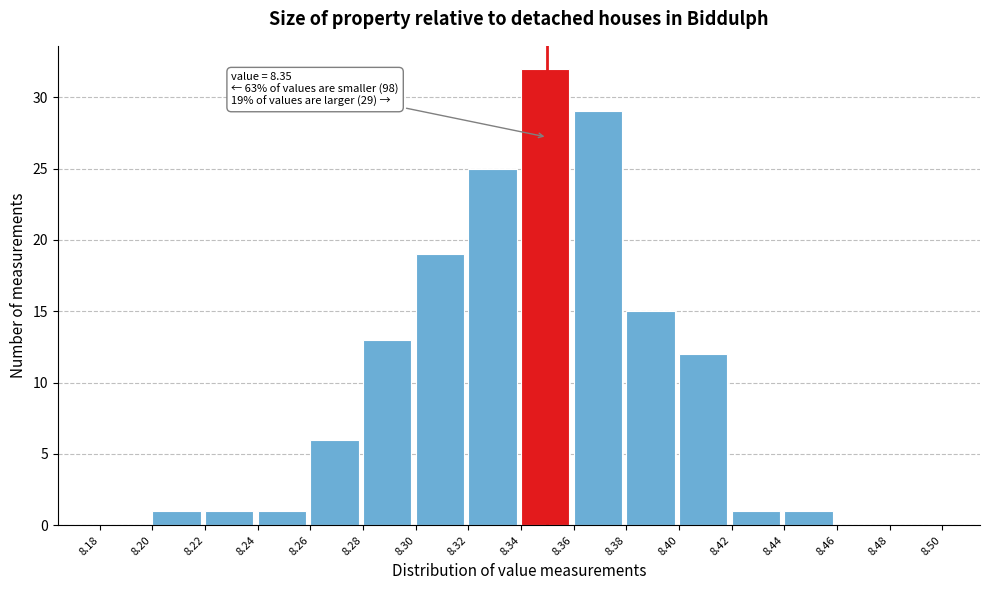

Which range on the x-axis has the tallest bar?

8.34 to 8.36